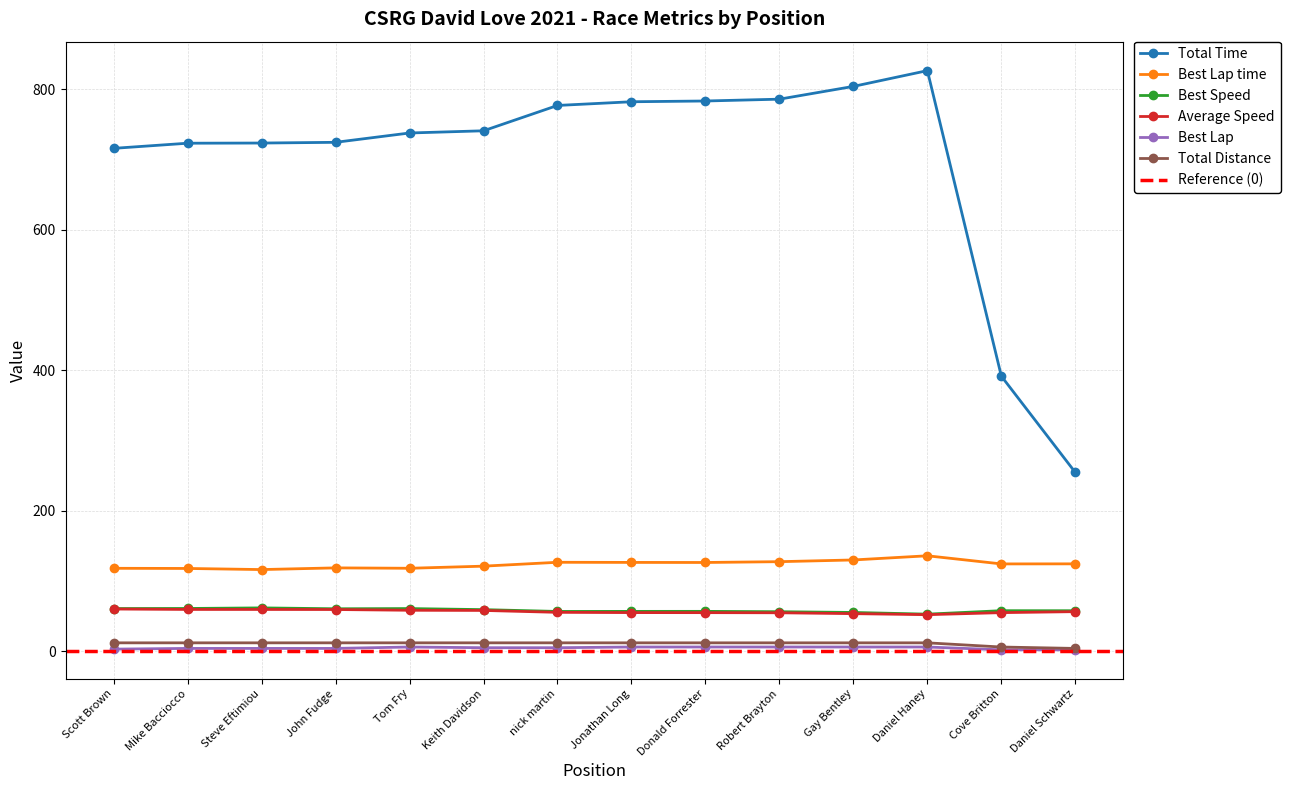

Is it true that Total Distance equals 11.9 at Gay Bentley?

True